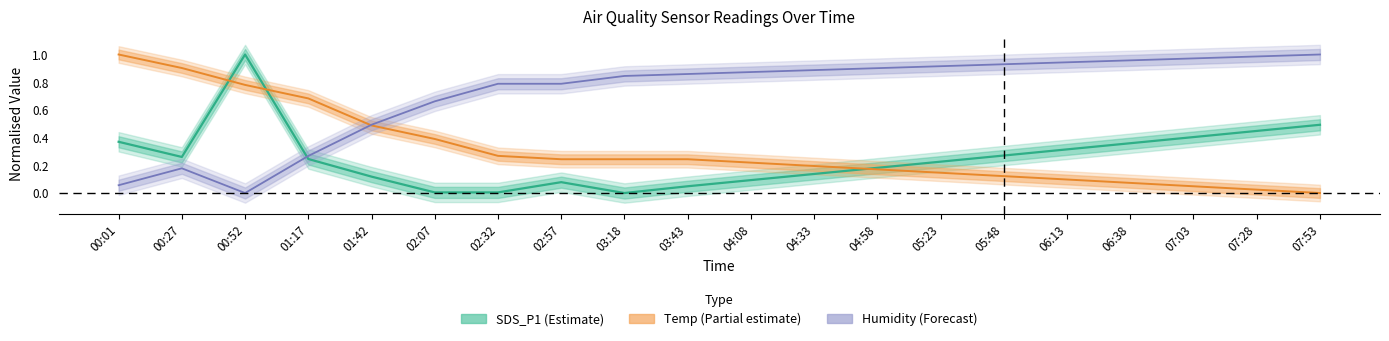

Is it true that Temp (Partial estimate) equals 0.0 at 07:03?

False